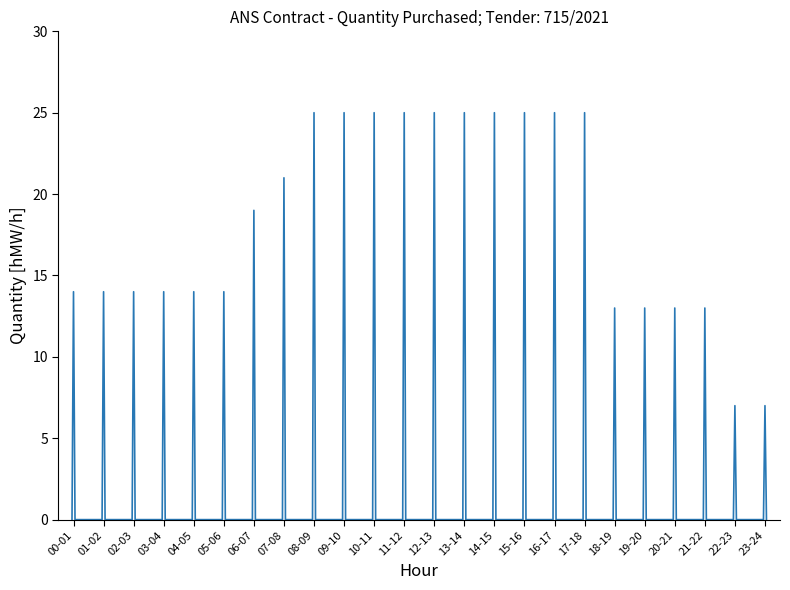

How many lines are shown in the chart?

1